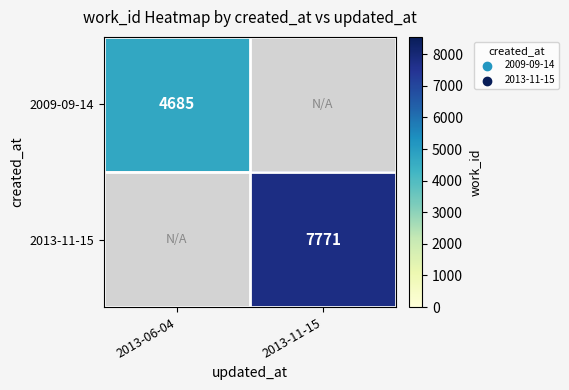

At how many categories does at least one series exceed 5873?

1